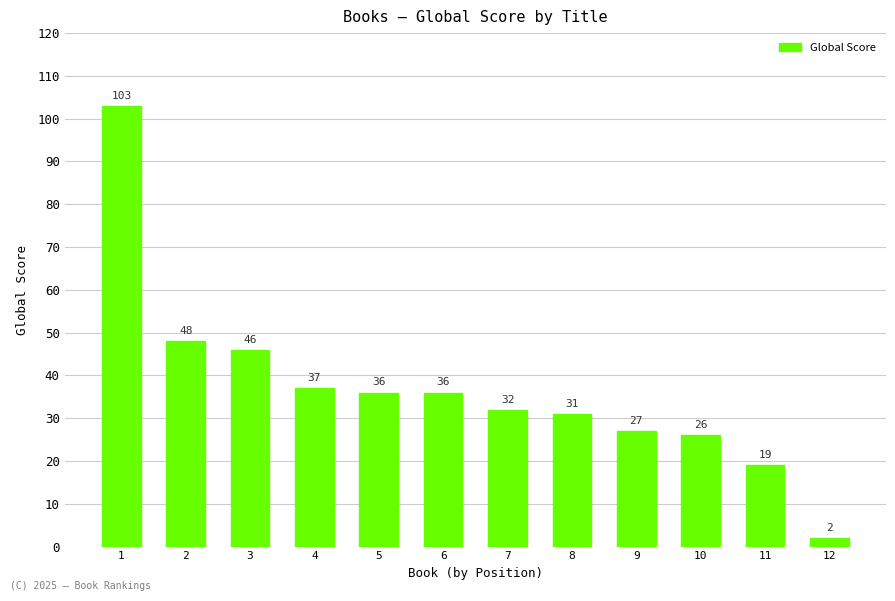

Reading left to right, what are all the values shown in this chart?

103	48	46	37	36	36	32	31	27	26	19	2